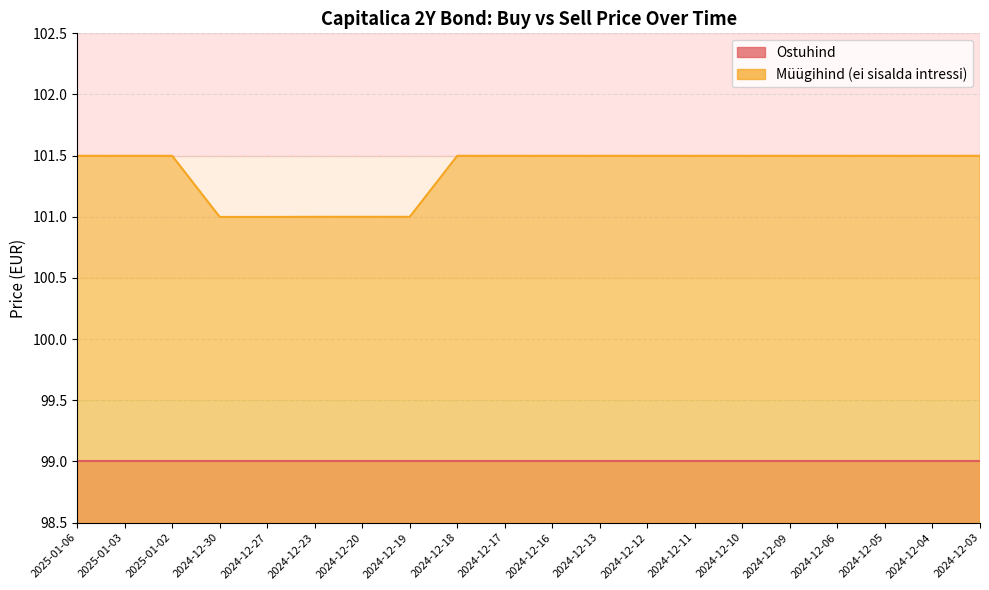

What is the ratio of the value at 2024-12-23 to the value at 2025-01-03?

1.0